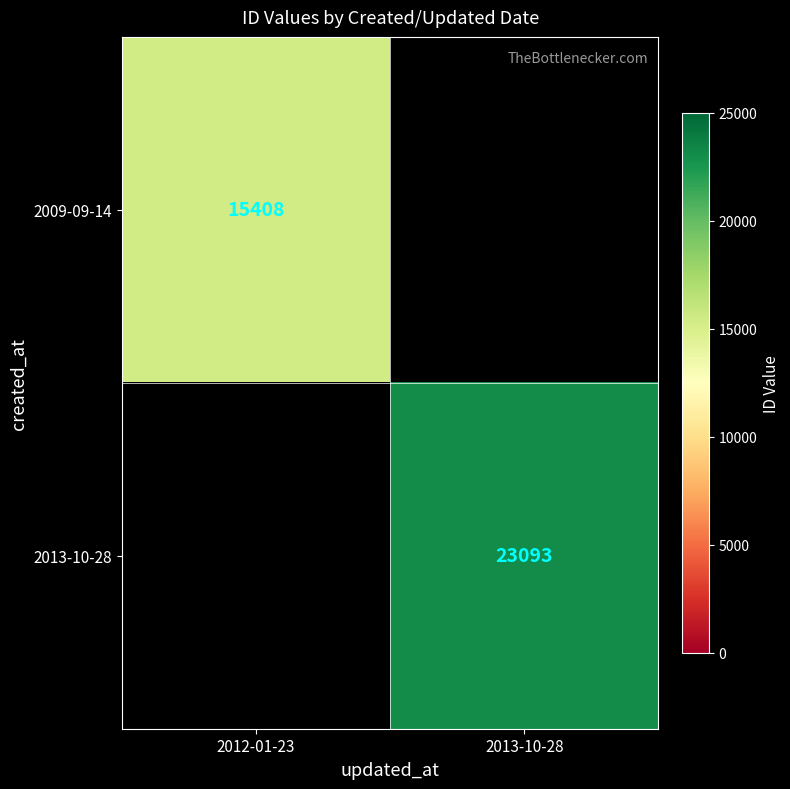

True or false: 2009-09-14 has a value of 3192 at 2012-01-23.

False